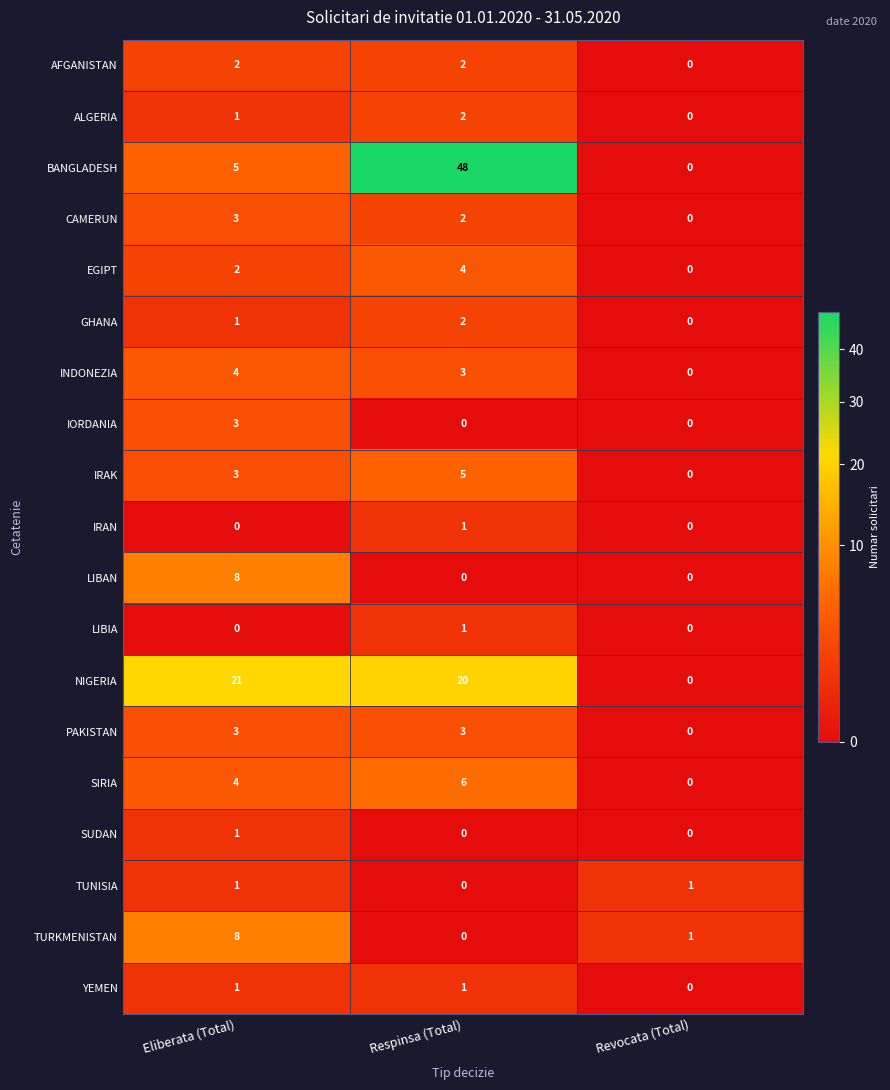

The TURKMENISTAN series shows 5 at Eliberata (Total). True or false?

False